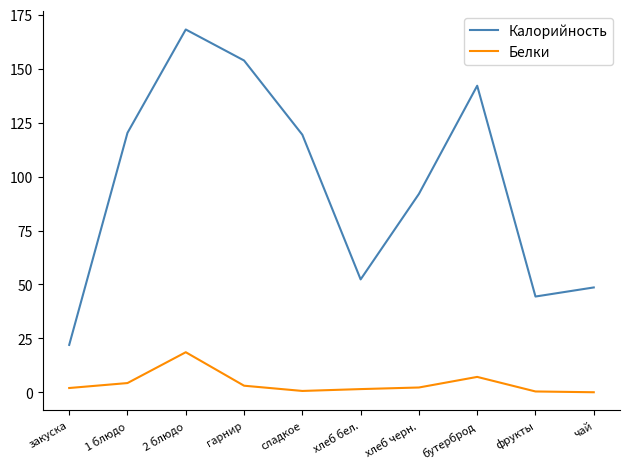

List the series in order of their peak value, lowest first.

Белки, Калорийность